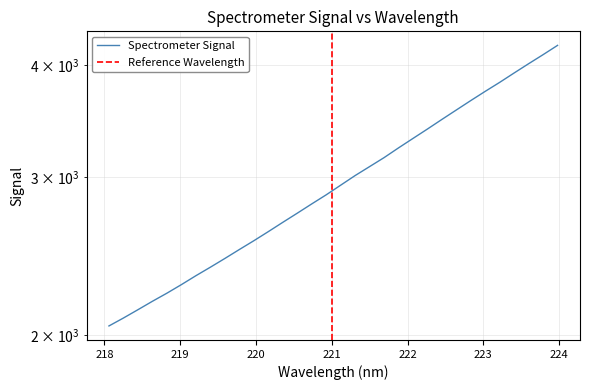

What is the ratio of the value at 219.589 to the value at 223.7895?

0.6